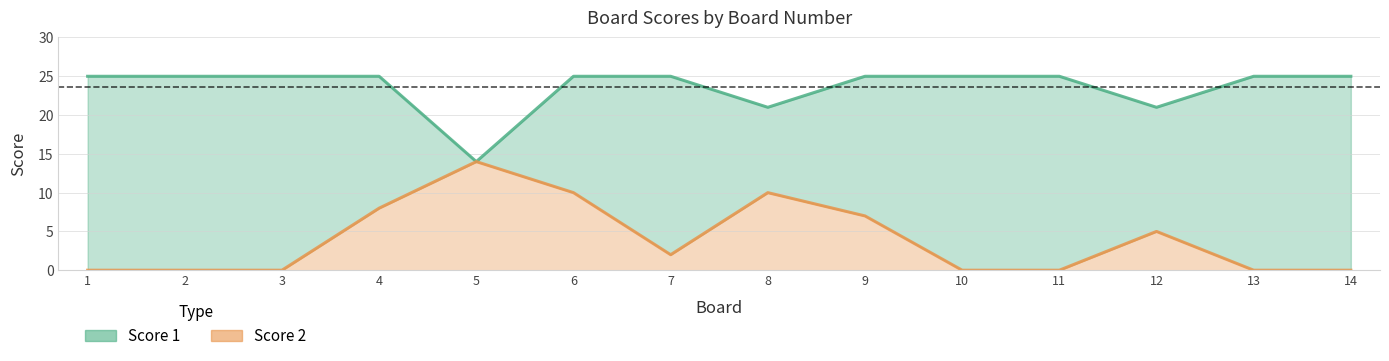

True or false: Score 2 has a value of 17 at 8.

False